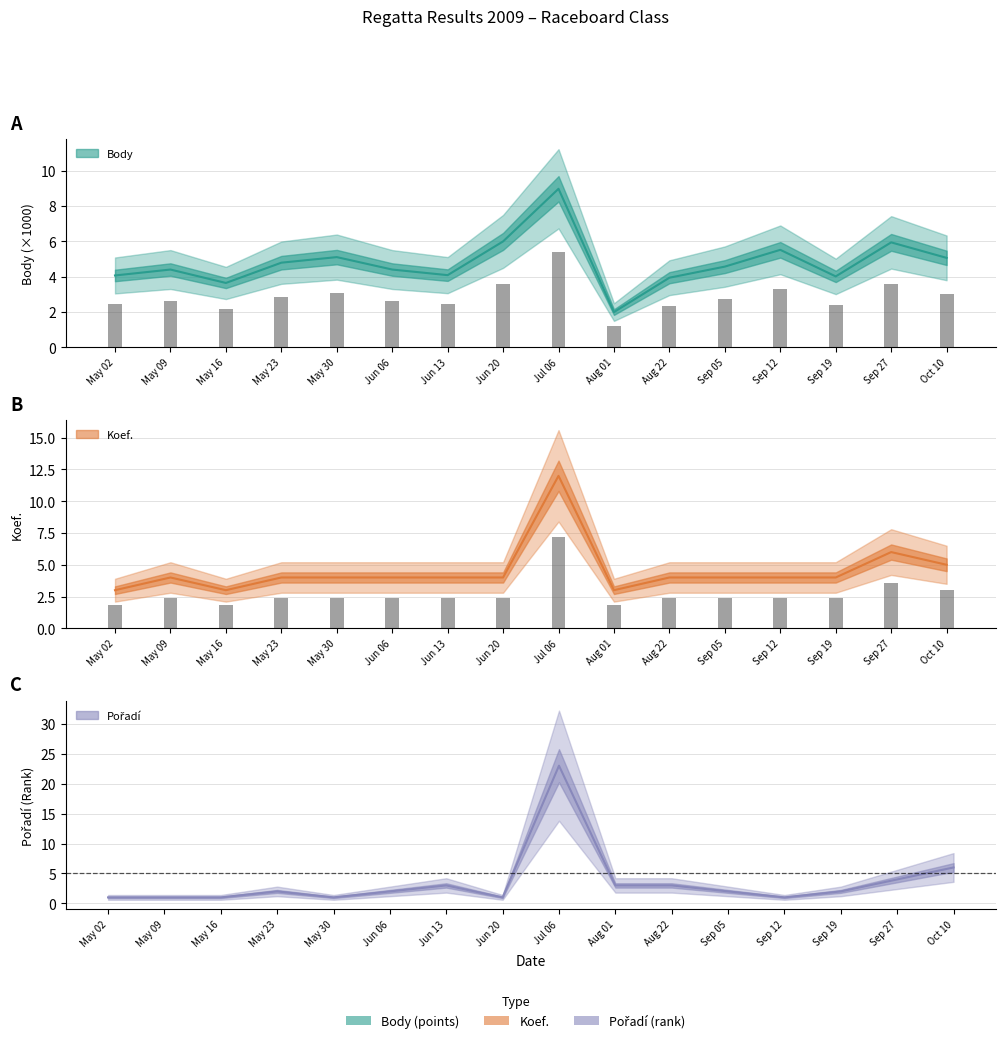

How many data points in Pořadí are above 2?

6